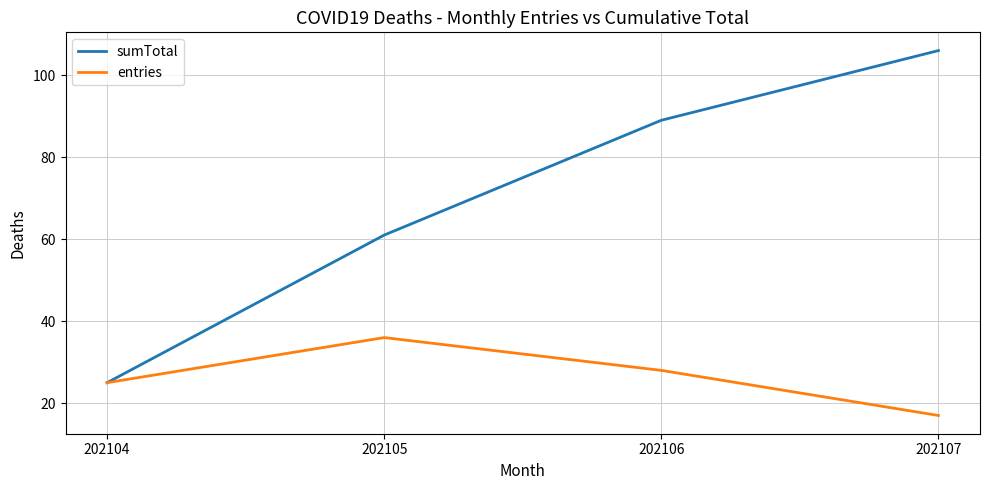

At 202106, list the series in order from largest to smallest.

sumTotal, entries